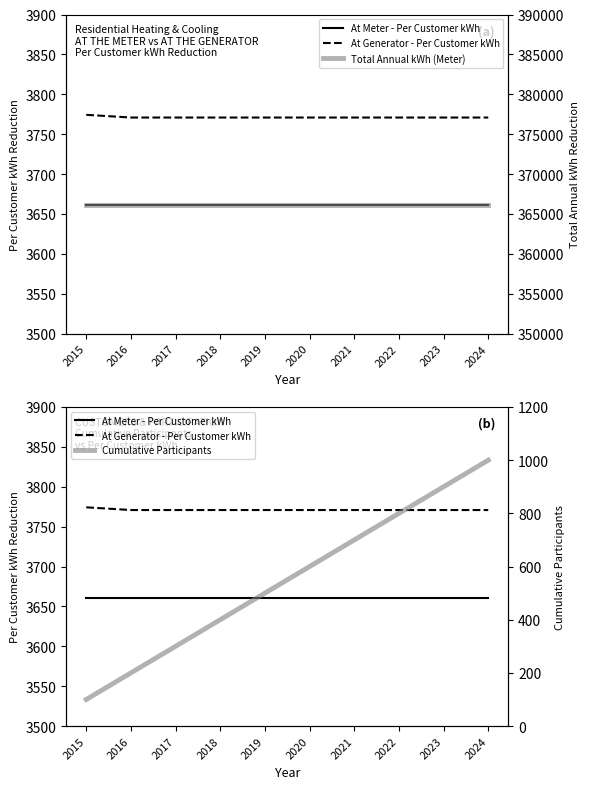

What value does the Total Annual kWh (Meter) series have at 2017?

366100.0